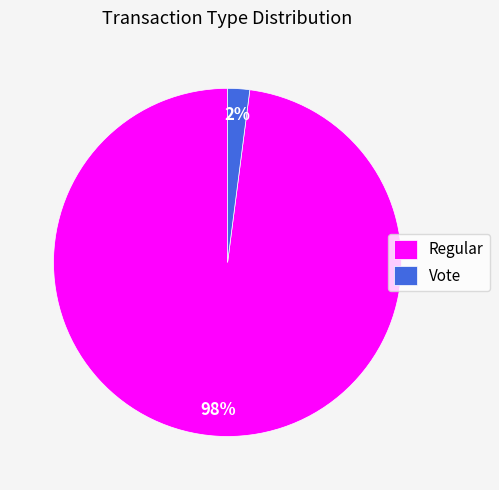

Between Regular and Vote, which is larger?

Regular